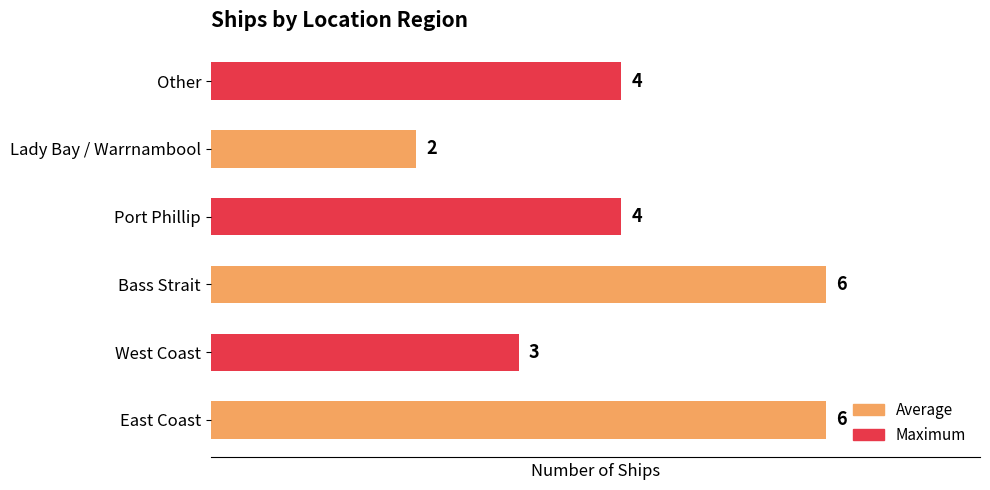

Approximately how many times larger is the value at Bass Strait compared to West Coast?

2.0